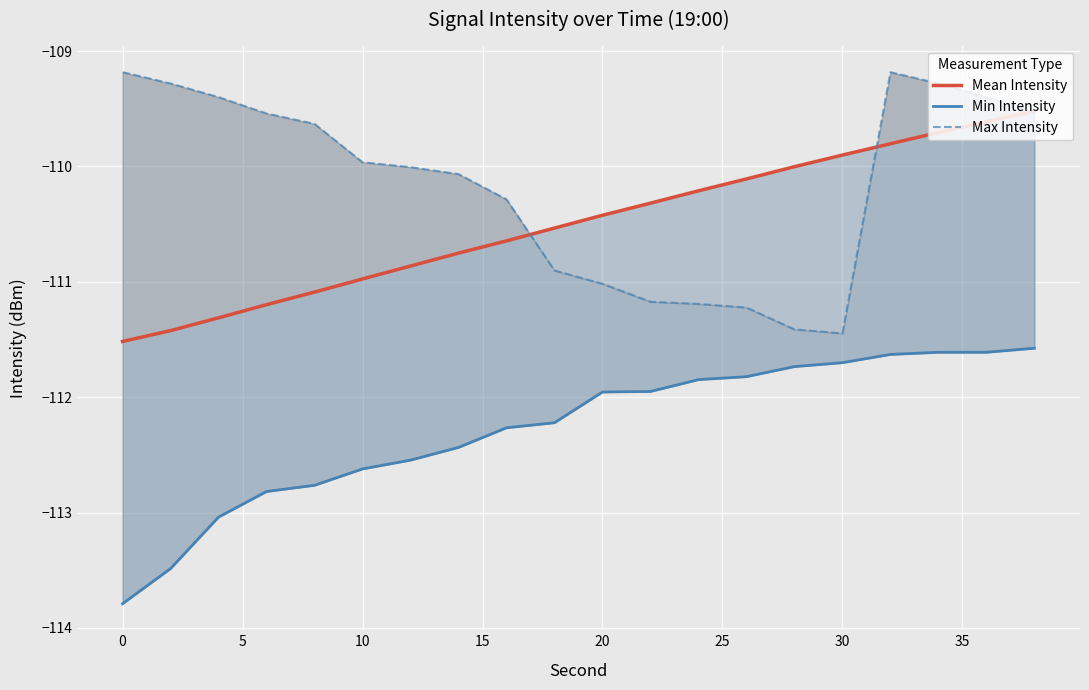

Reading left to right, transcribe all the data shown in this chart.

Mean Intensity: -111.5	-111.4	-111.3	-111.2	-111.1	-111.0	-110.9	-110.8	-110.6	-110.5	-110.4	-110.3	-110.2	-110.1	-110.0	-109.9	-109.8	-109.7	-109.6	-109.5
Min Intensity: -113.8	-113.5	-113.0	-112.8	-112.8	-112.6	-112.5	-112.4	-112.3	-112.2	-112.0	-112.0	-111.8	-111.8	-111.7	-111.7	-111.6	-111.6	-111.6	-111.6
Max Intensity: -109.2	-109.3	-109.4	-109.5	-109.6	-110.0	-110.0	-110.1	-110.3	-110.9	-111.0	-111.2	-111.2	-111.2	-111.4	-111.4	-109.2	-109.3	-109.4	-109.5